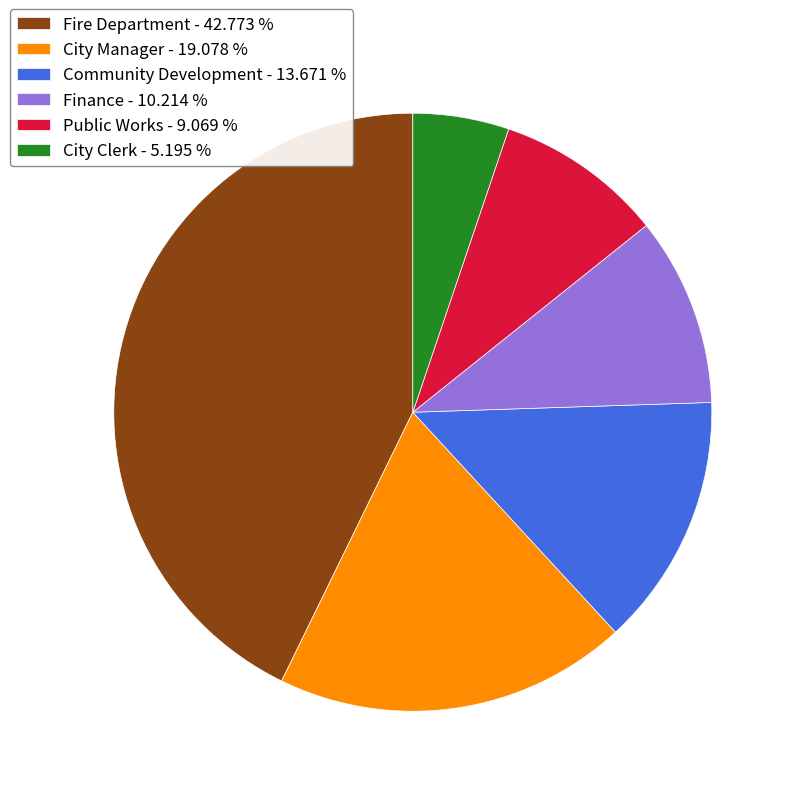

Is there any slice that represents more than half of the pie?

No